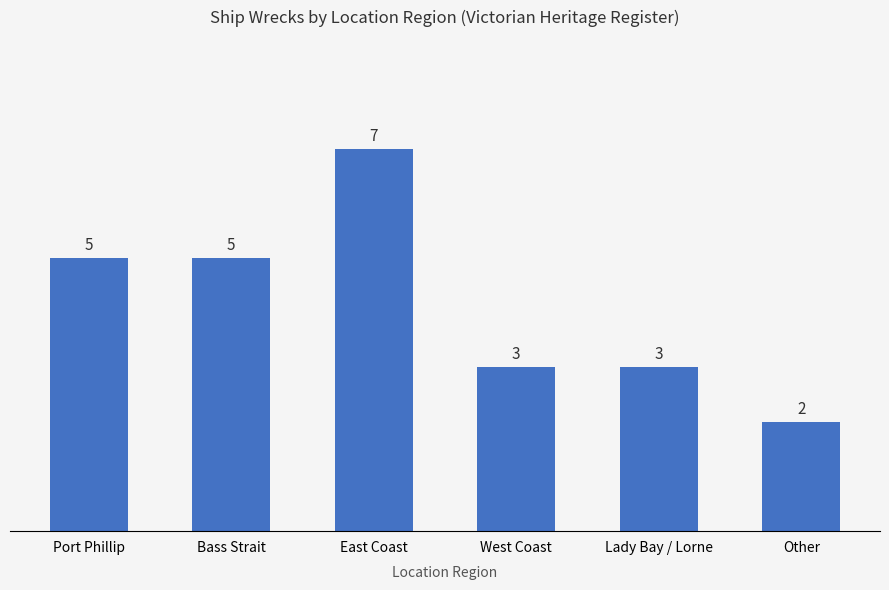

Are the bars horizontal?

No